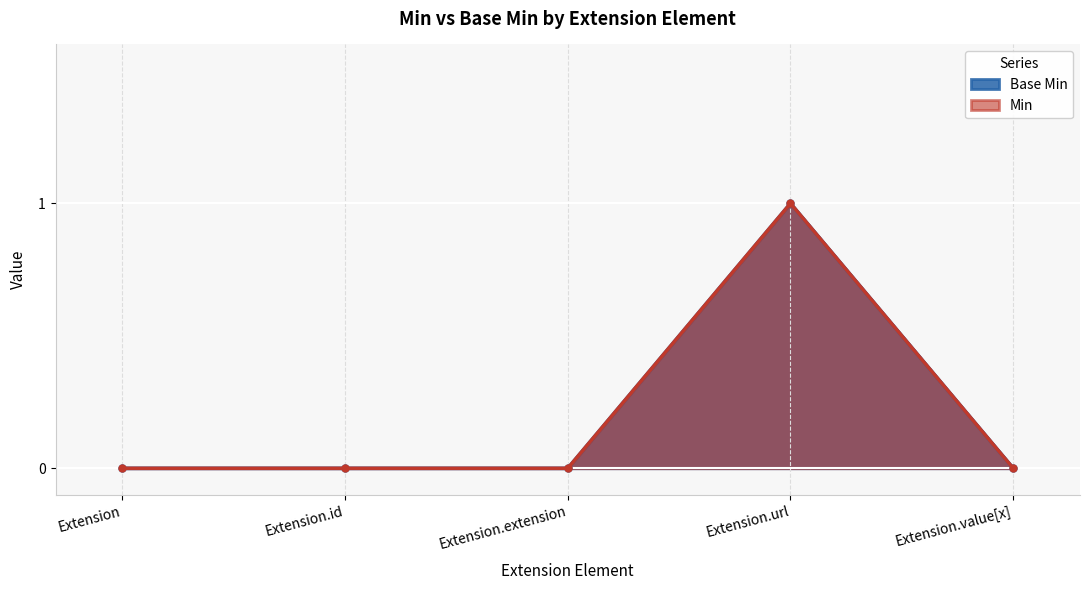

At how many categories does at least one series exceed 0?

1